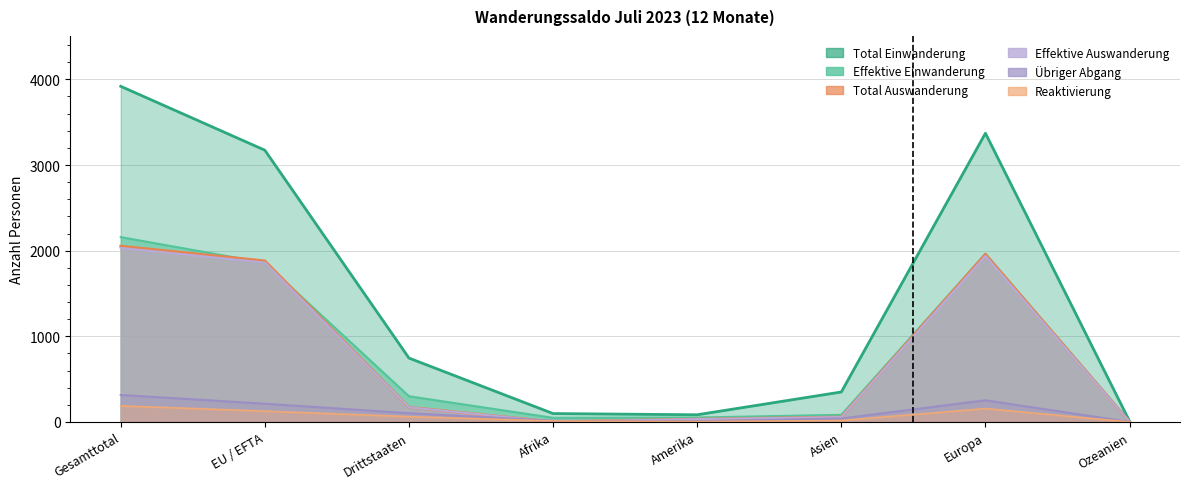

At Amerika, list the series in order from smallest to largest.

Reaktivierung, Übriger Abgang, Total Auswanderung, Effektive Auswanderung, Effektive Einwanderung, Total Einwanderung